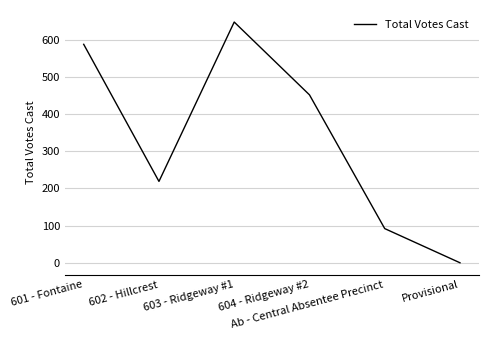

List the labels in order of value, largest first.

603 - Ridgeway #1, 601 - Fontaine, 604 - Ridgeway #2, 602 - Hillcrest, Ab - Central Absentee Precinct, Provisional